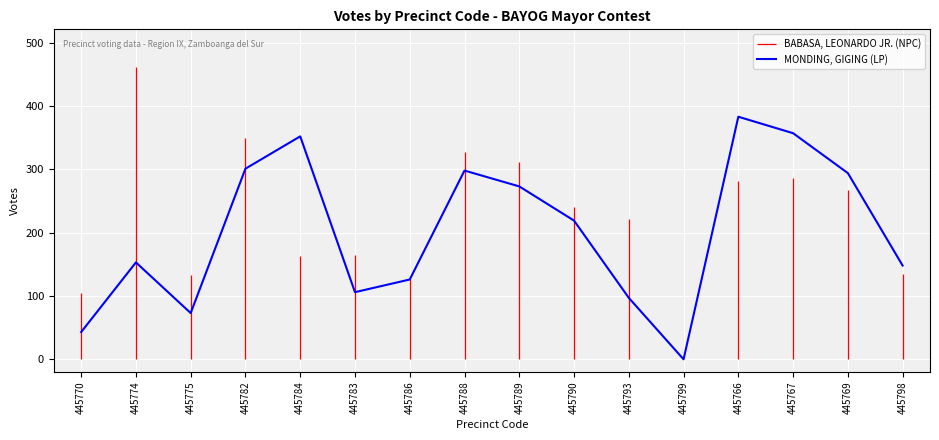

What is the sum of the values at 445789 and 445774?

426